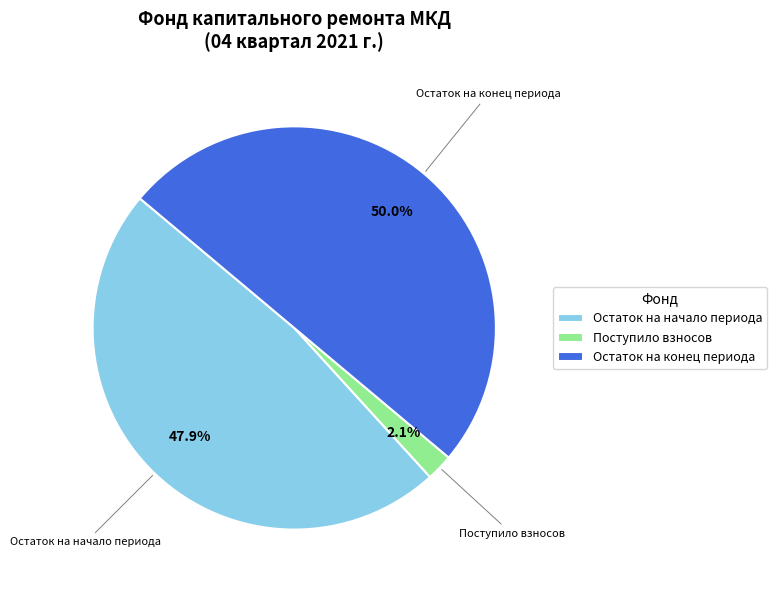

Which slice is the largest?

Остаток на конец периода